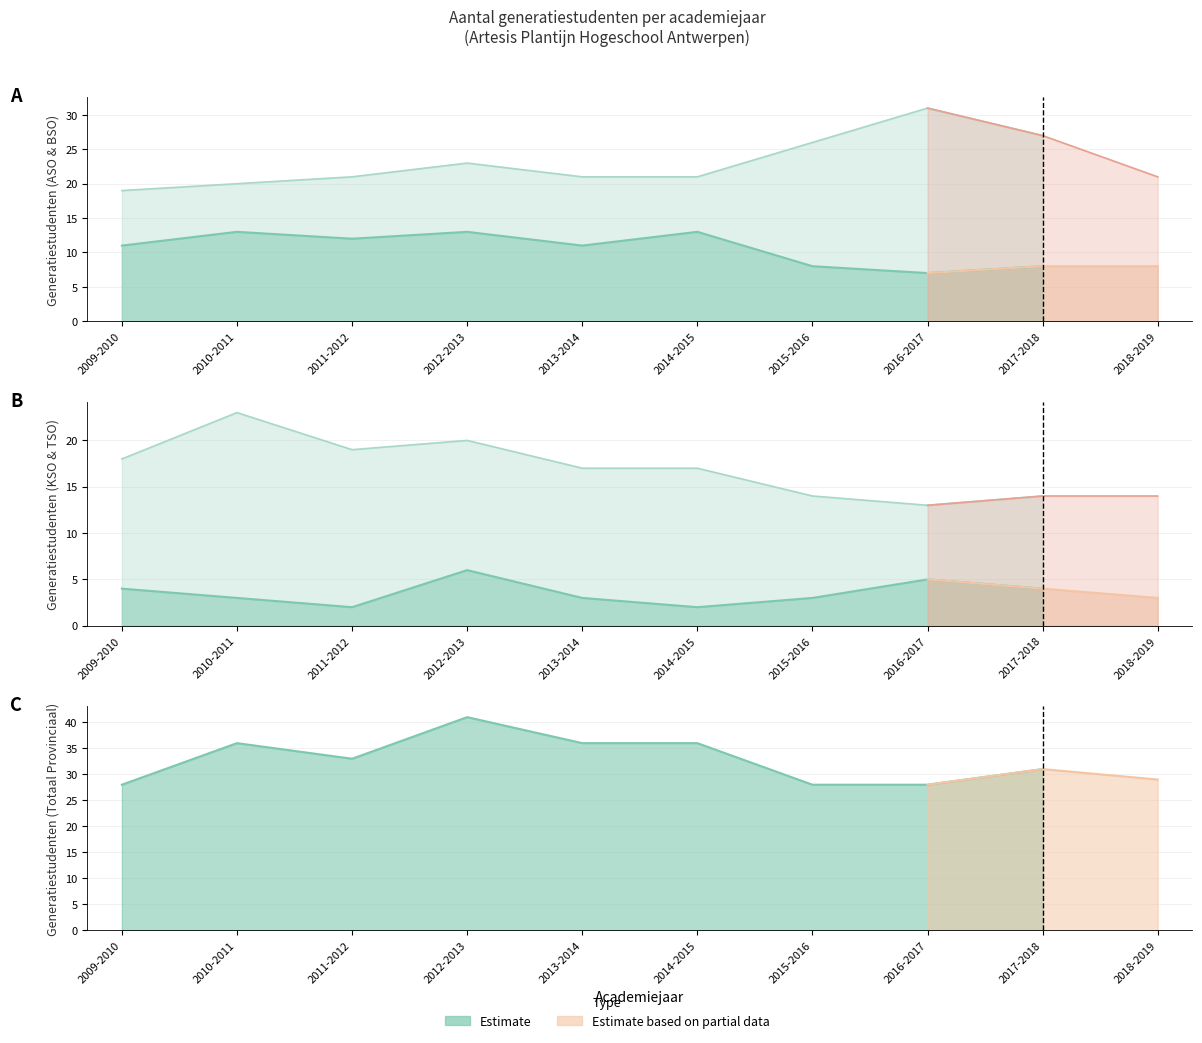

The value of ASO Totaal at 2011-2012 is 12. True or false?

True